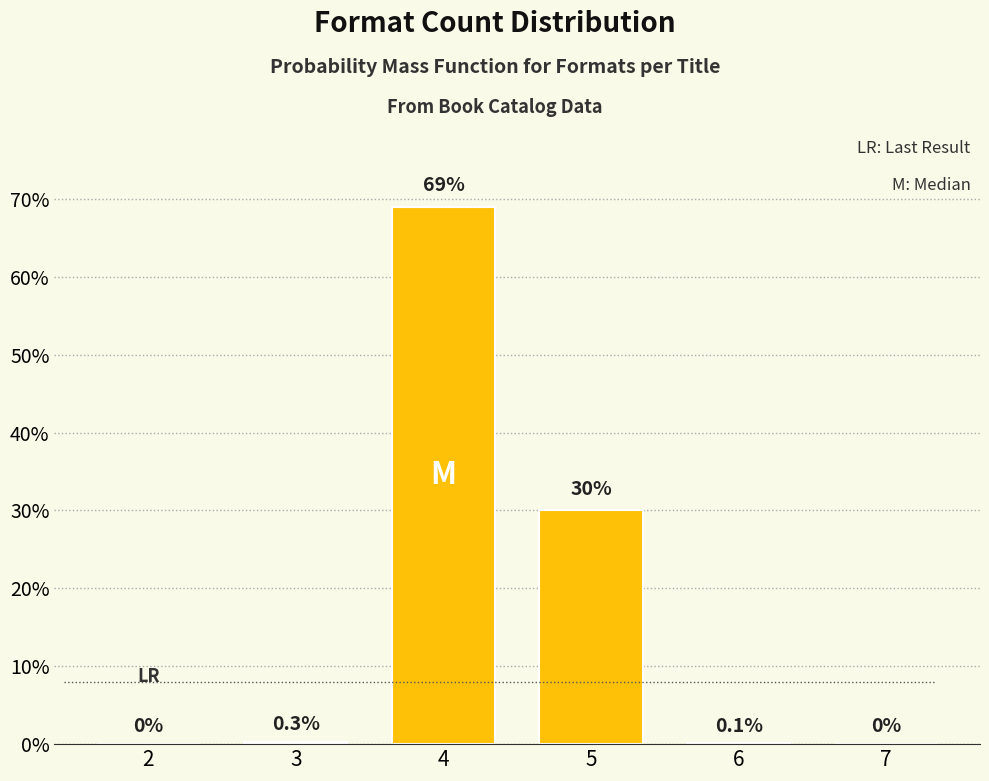

Reading left to right, extract all data points from this chart.

2=0.0	3=0.3	4=69.0	5=30.0	6=0.1	7=0.0